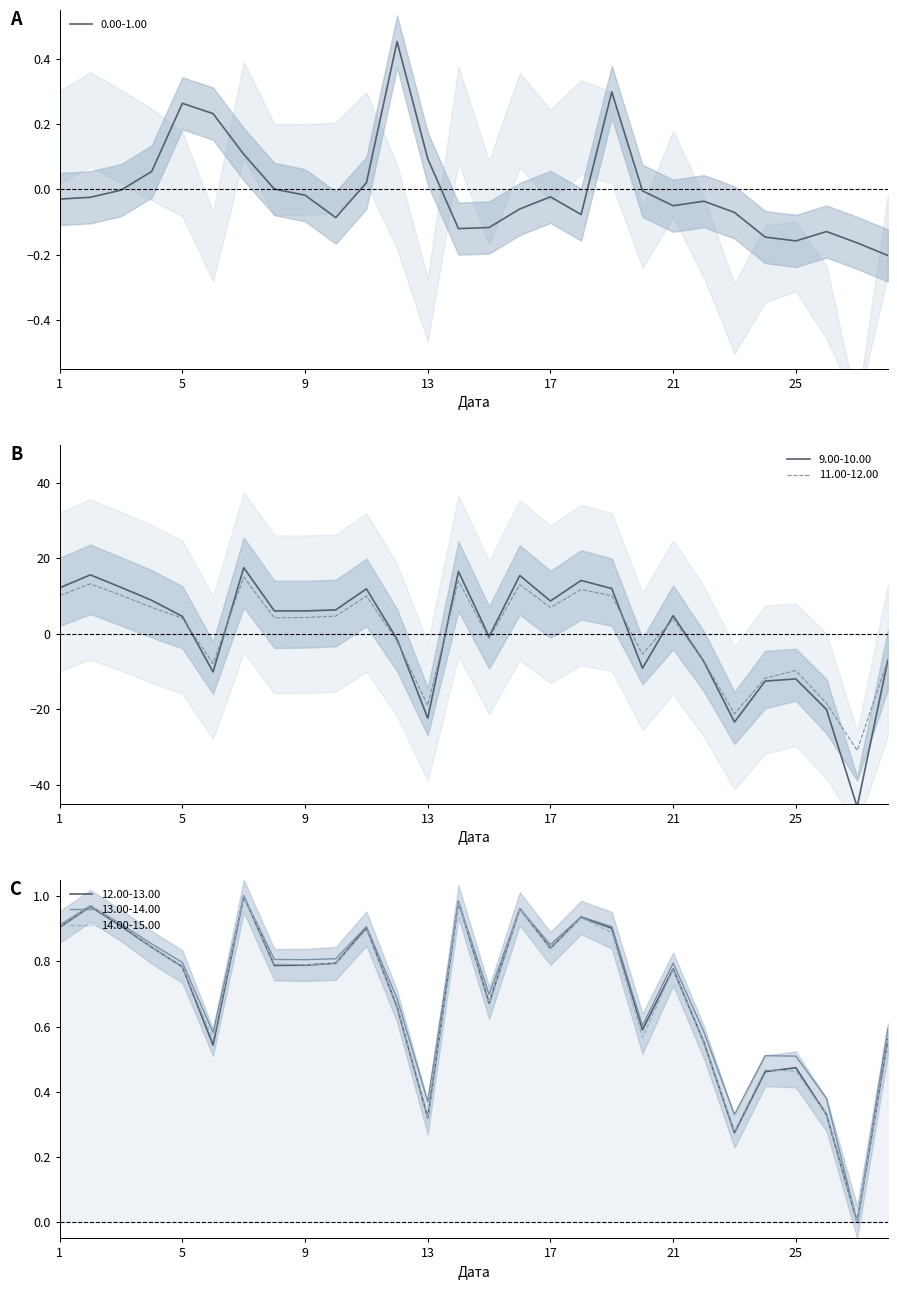

What is the average value of the 14.00-15.00 series?

0.7